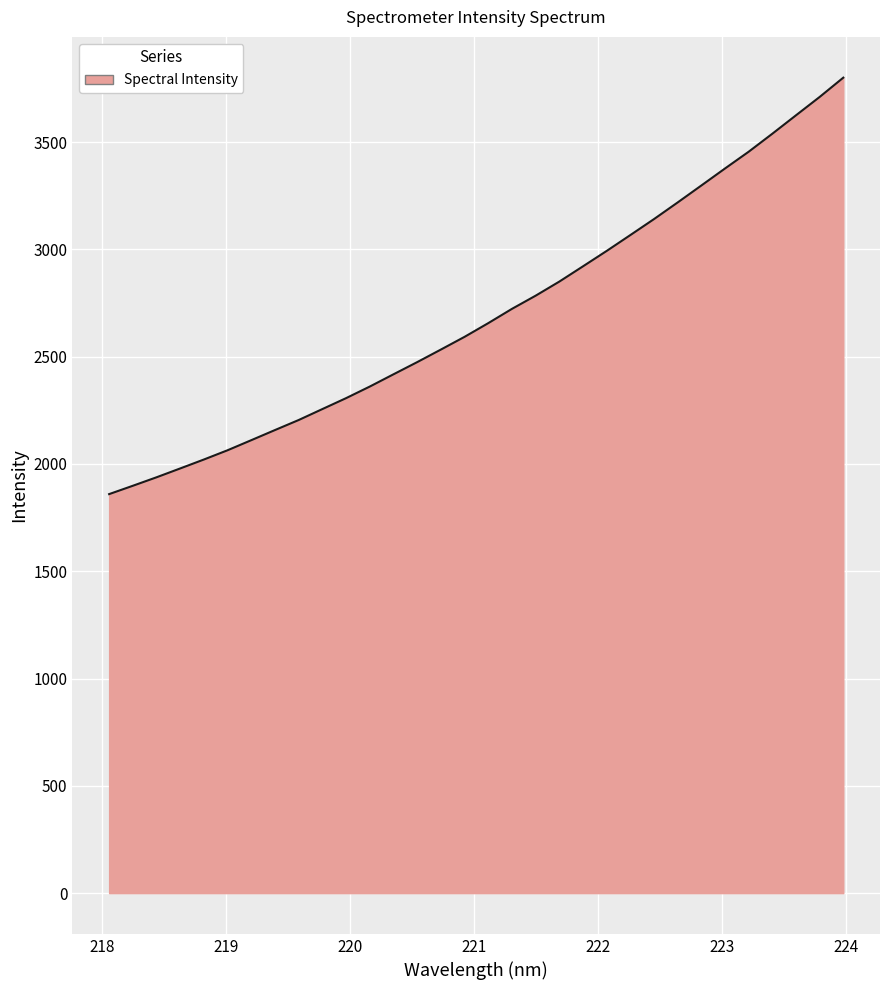

True or false: there are more than 0 points higher than both neighbors.

False